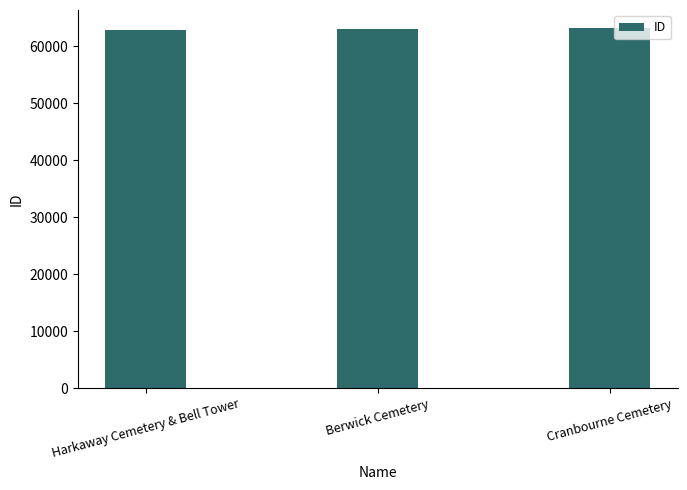

Does the chart contain stacked bars?

No